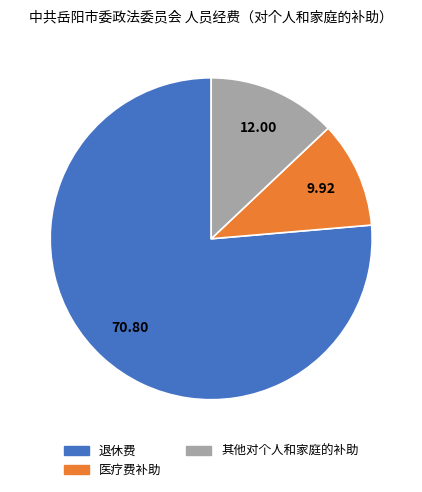

Approximately how many times larger is the value at 退休费 compared to 其他对个人和家庭的补助?

5.9